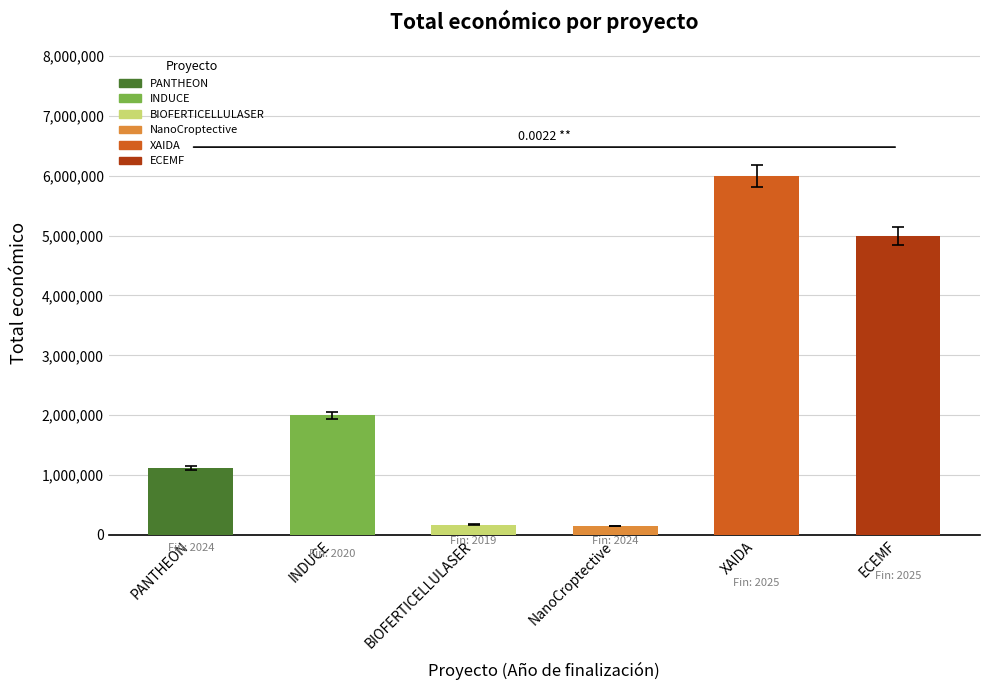

Between 2024 and 2024, which is larger?

2024